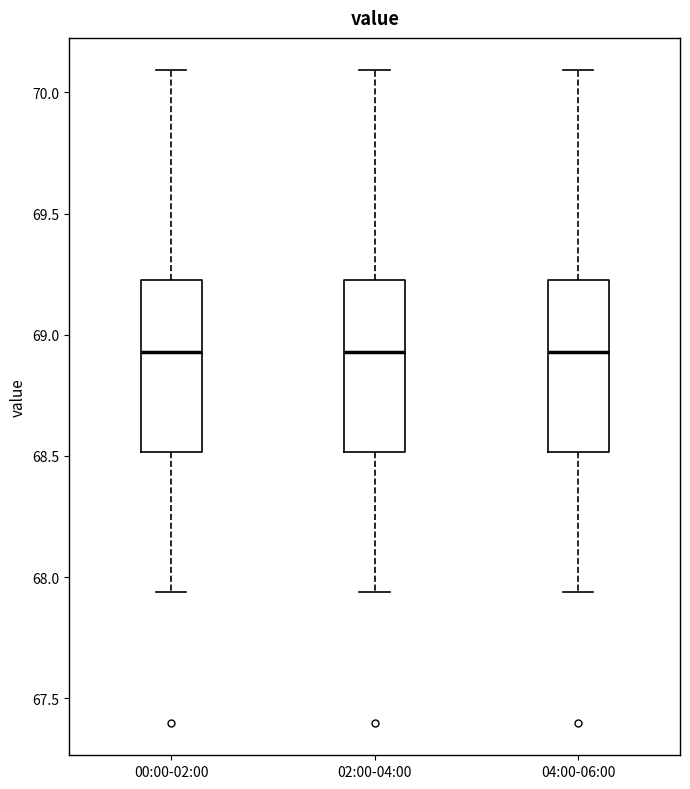

Reading left to right, transcribe this box plot: for each box, give where its median line is, the range the box spans, and where its two whiskers end, as read against the y-axis. The values are not printed on the chart, so give them approximately, as read against the axis.

00:00-02:00: median 68.95, box 68.50 to 69.25, whiskers 67.95 to 70.10
02:00-04:00: median 68.95, box 68.50 to 69.25, whiskers 67.95 to 70.10
04:00-06:00: median 68.95, box 68.50 to 69.25, whiskers 67.95 to 70.10